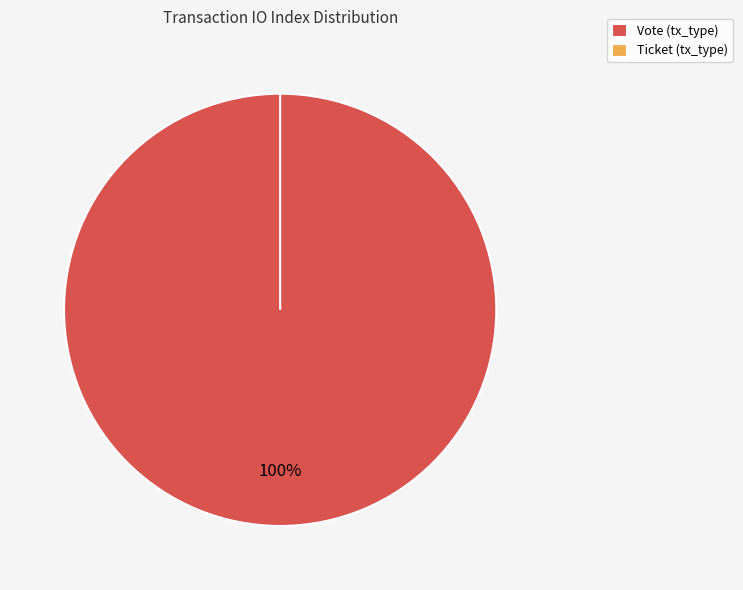

Is it true that Vote (tx_type) is 100% of the pie?

True